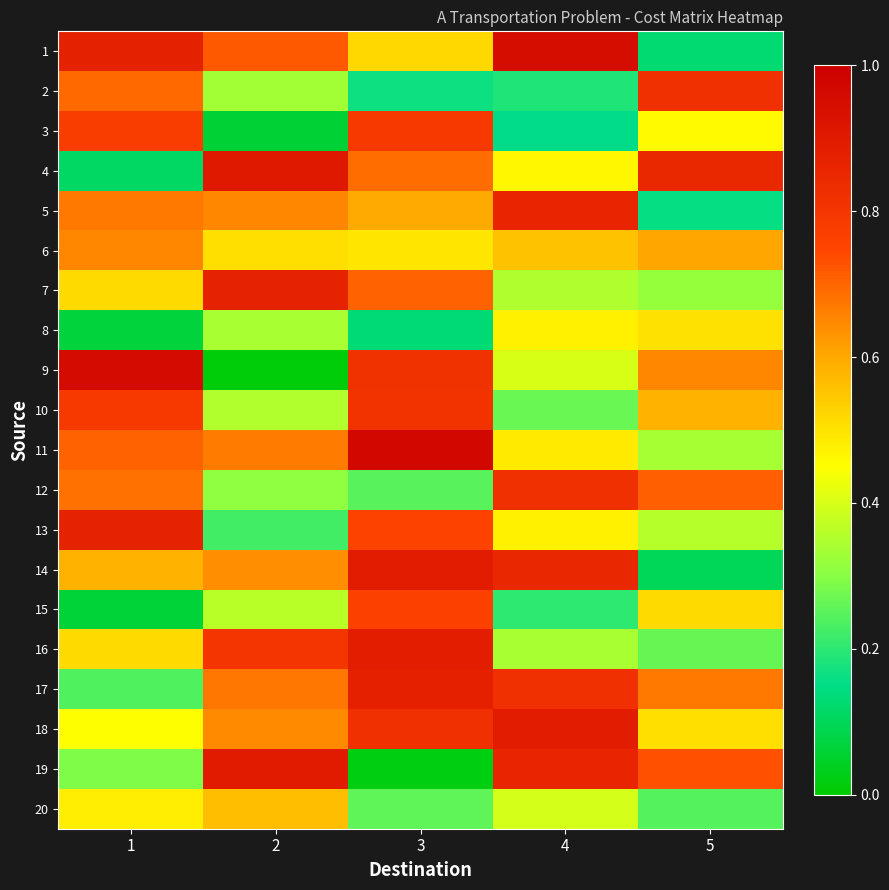

Reading right to left, list all the values displayed in this chart.

1: 5=0.1	4=1.0	3=0.5	2=0.7	1=0.9
2: 5=0.8	4=0.2	3=0.2	2=0.3	1=0.7
3: 5=0.5	4=0.1	3=0.8	2=0.1	1=0.8
4: 5=0.8	4=0.5	3=0.7	2=0.9	1=0.1
5: 5=0.2	4=0.9	3=0.6	2=0.6	1=0.7
6: 5=0.6	4=0.6	3=0.5	2=0.5	1=0.7
7: 5=0.3	4=0.3	3=0.7	2=0.9	1=0.5
8: 5=0.5	4=0.5	3=0.1	2=0.3	1=0.1
9: 5=0.6	4=0.4	3=0.8	2=0.0	1=1.0
10: 5=0.6	4=0.3	3=0.8	2=0.4	1=0.8
11: 5=0.3	4=0.5	3=1.0	2=0.7	1=0.7
12: 5=0.7	4=0.8	3=0.2	2=0.3	1=0.7
13: 5=0.4	4=0.5	3=0.8	2=0.2	1=0.9
14: 5=0.1	4=0.9	3=0.9	2=0.6	1=0.6
15: 5=0.5	4=0.2	3=0.8	2=0.4	1=0.1
16: 5=0.3	4=0.3	3=0.9	2=0.8	1=0.5
17: 5=0.7	4=0.8	3=0.9	2=0.7	1=0.2
18: 5=0.5	4=0.9	3=0.8	2=0.6	1=0.5
19: 5=0.7	4=0.9	3=0.0	2=0.9	1=0.3
20: 5=0.2	4=0.4	3=0.3	2=0.6	1=0.5